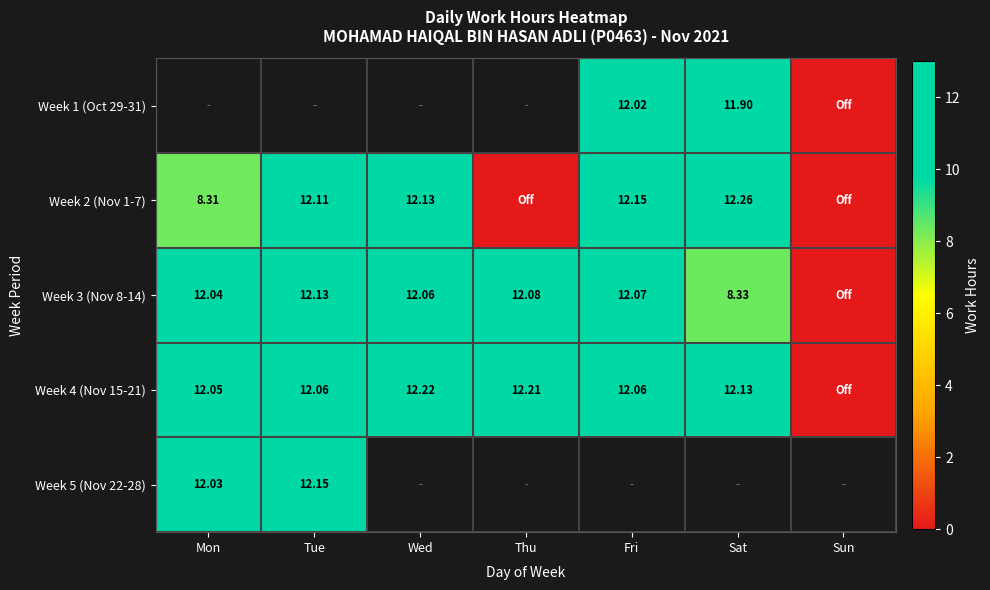

The value of Week 3 (Nov 8-14) at Mon is 12.0. True or false?

True